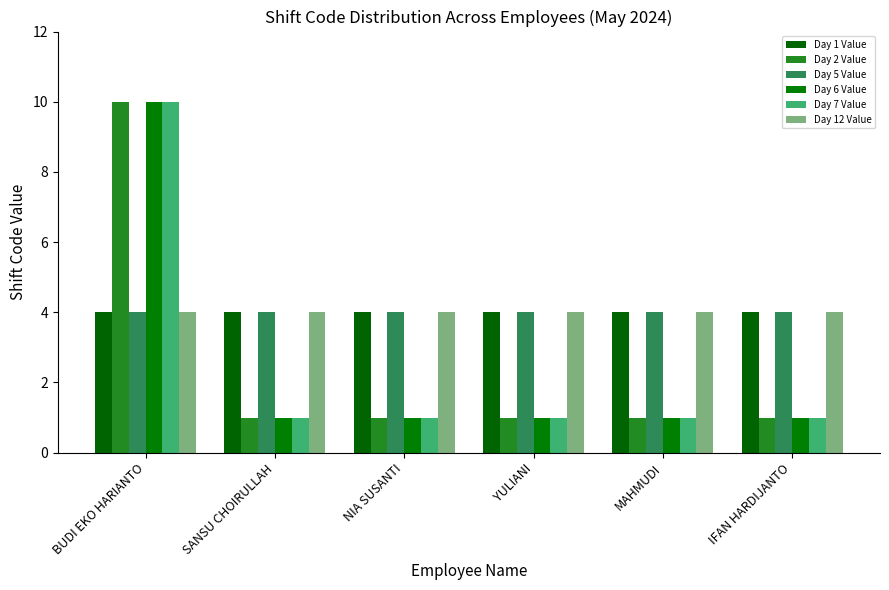

How many bars are there in each group?

6